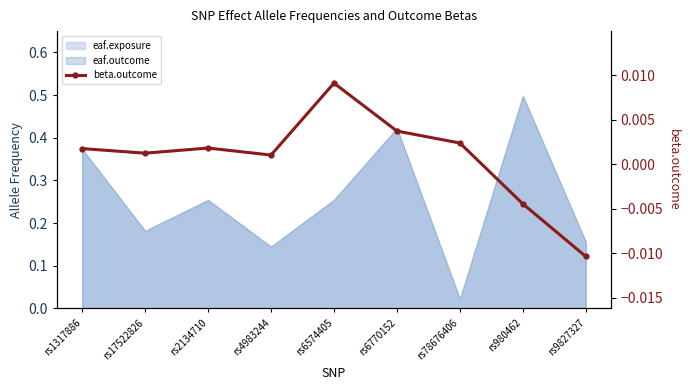

The value at rs9827327 is -0.0. True or false?

False